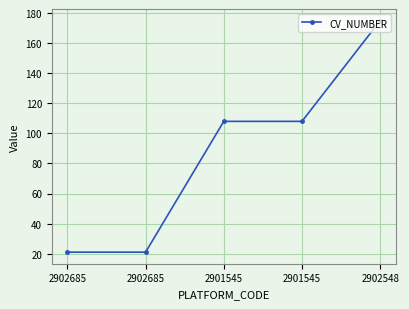

How many distinct data groups are displayed?

1